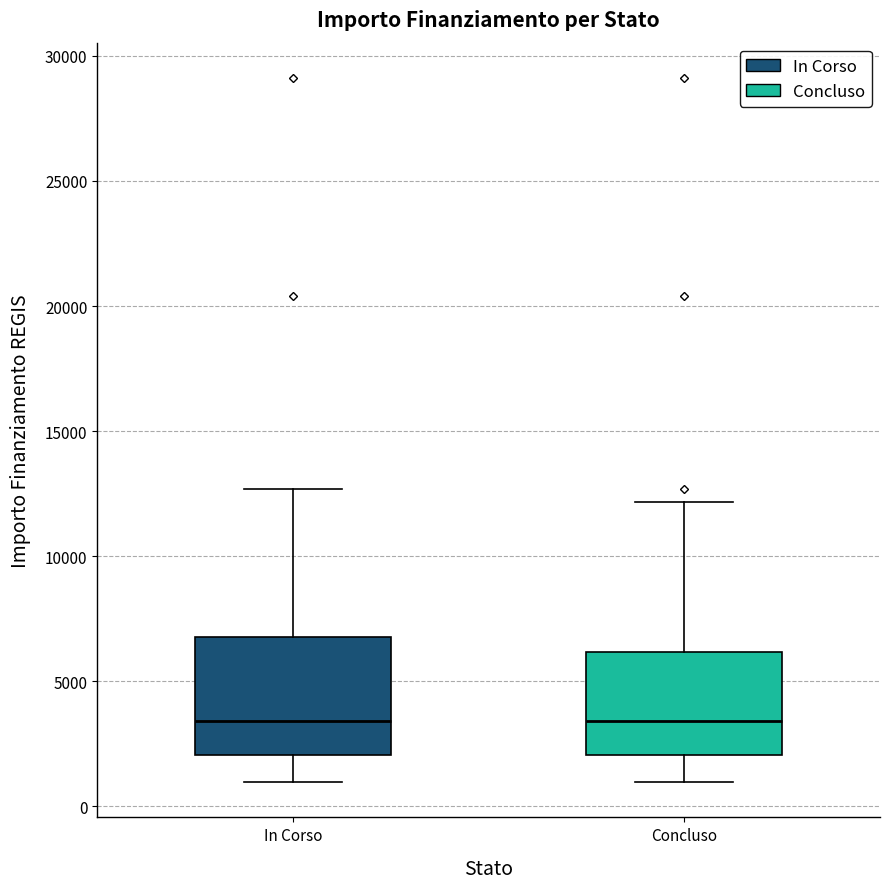

Reading left to right, transcribe this box plot: for each box, give where its median line is, the range the box spans, and where its two whiskers end, as read against the y-axis. The values are not printed on the chart, so give them approximately, as read against the axis.

In Corso: median 3500, box 2000 to 7000, whiskers 1000 to 12500
Concluso: median 3500, box 2000 to 6000, whiskers 1000 to 12000